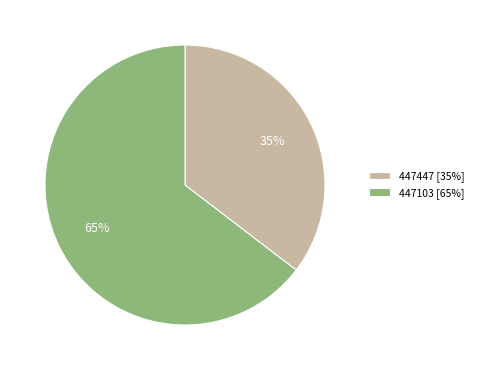

Is it true that 447103 is 59% of the pie?

False